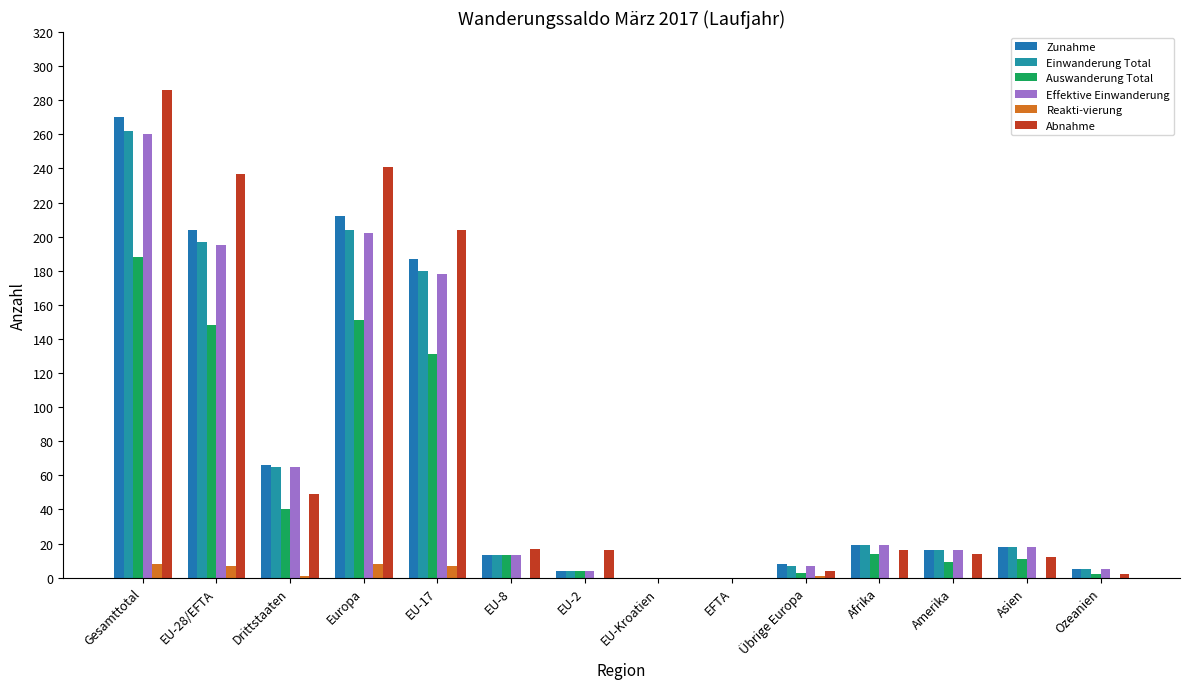

What is the difference between the Abnahme values at Amerika and Übrige Europa?

10